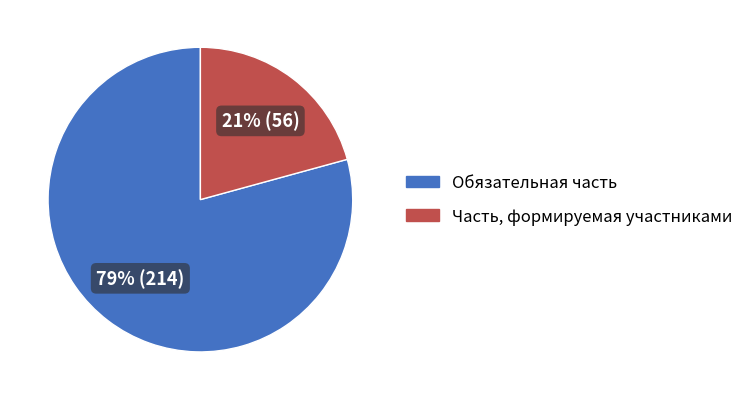

How many slices are in this pie chart?

2